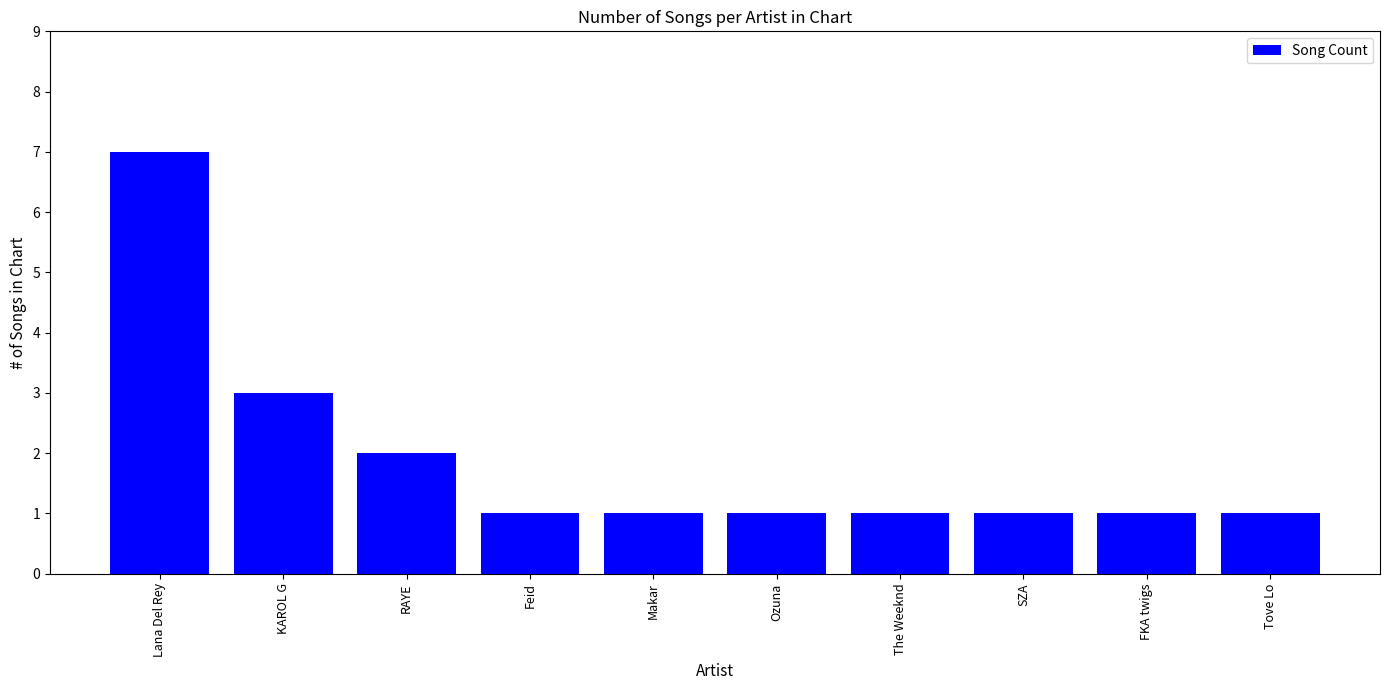

Which label corresponds to the largest value in the chart?

Lana Del Rey